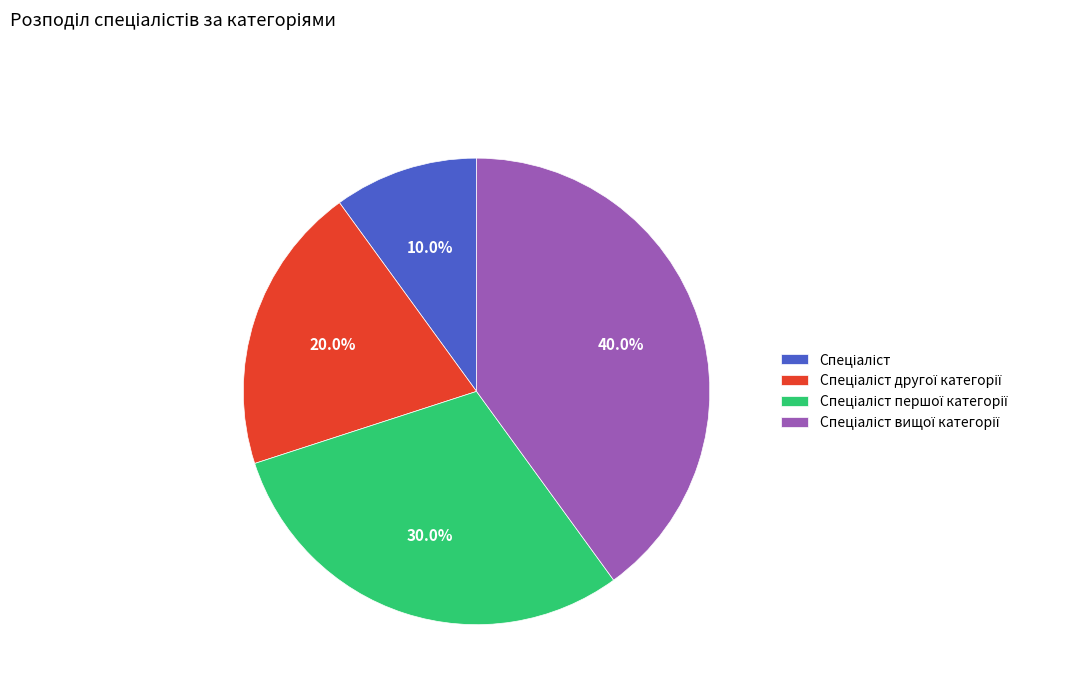

Does any single category account for the majority?

No